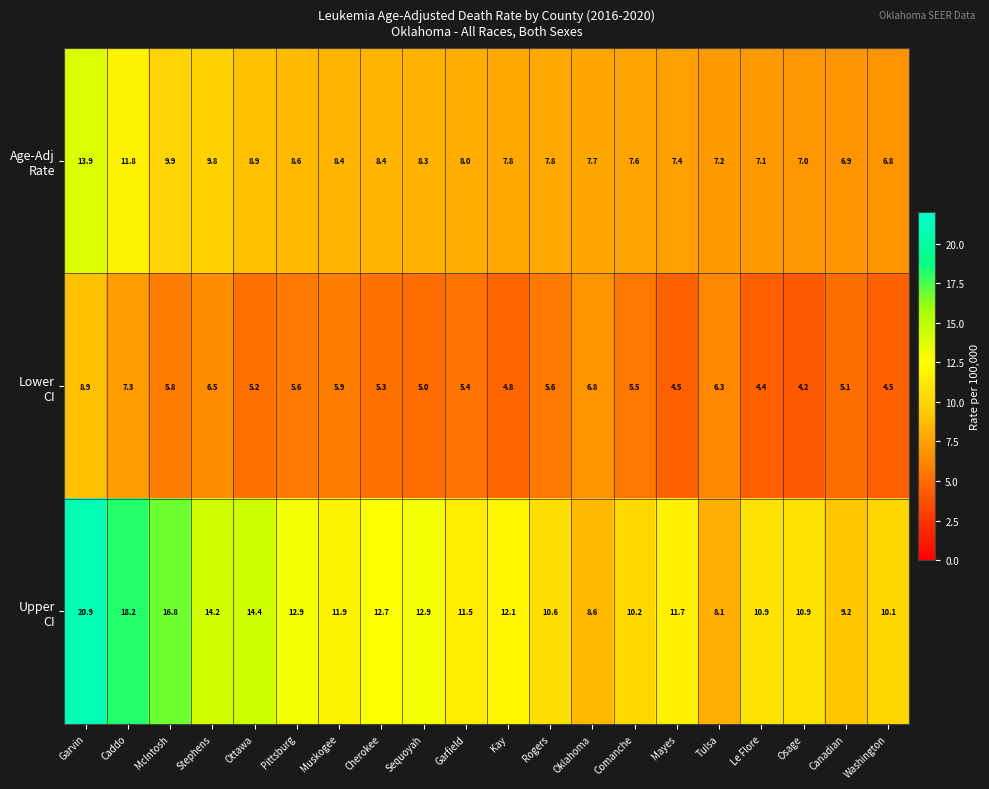

At which category is the sum across all series the highest?

Garvin